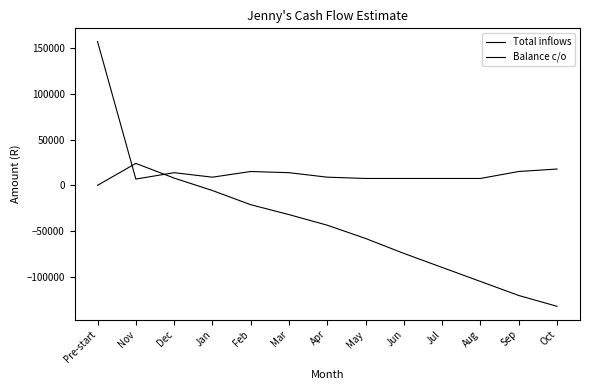

Rank the series at Aug from lowest to highest value.

Balance c/o, Total inflows